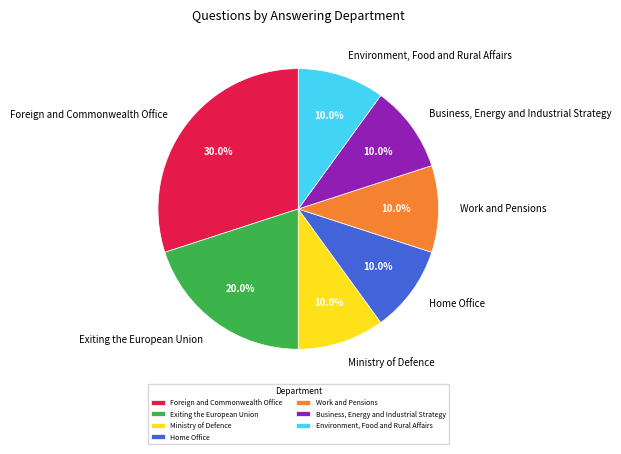

What percentage is the Home Office slice, to the nearest percent?

10%